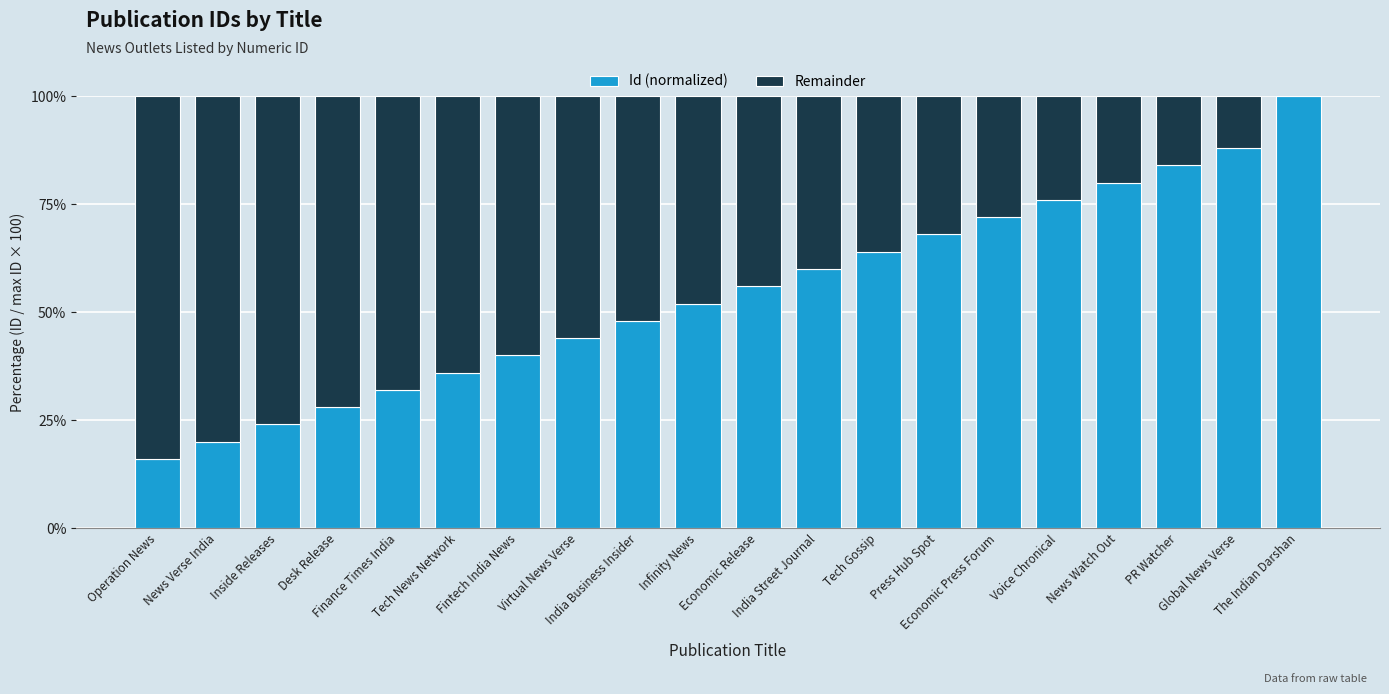

What is the highest value of the Id (normalized) series?

100.0